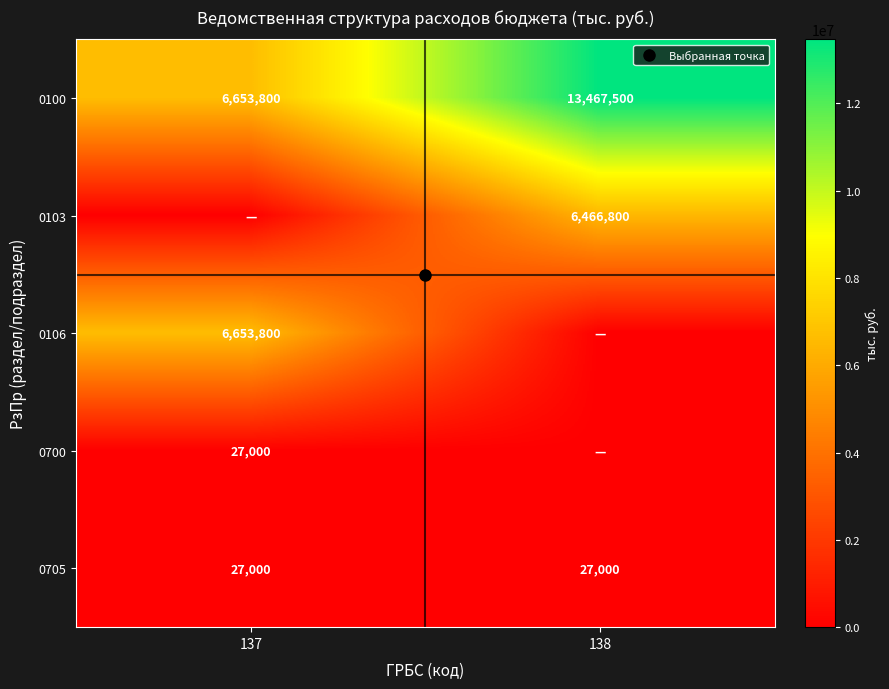

Count the number of data series in this chart.

5